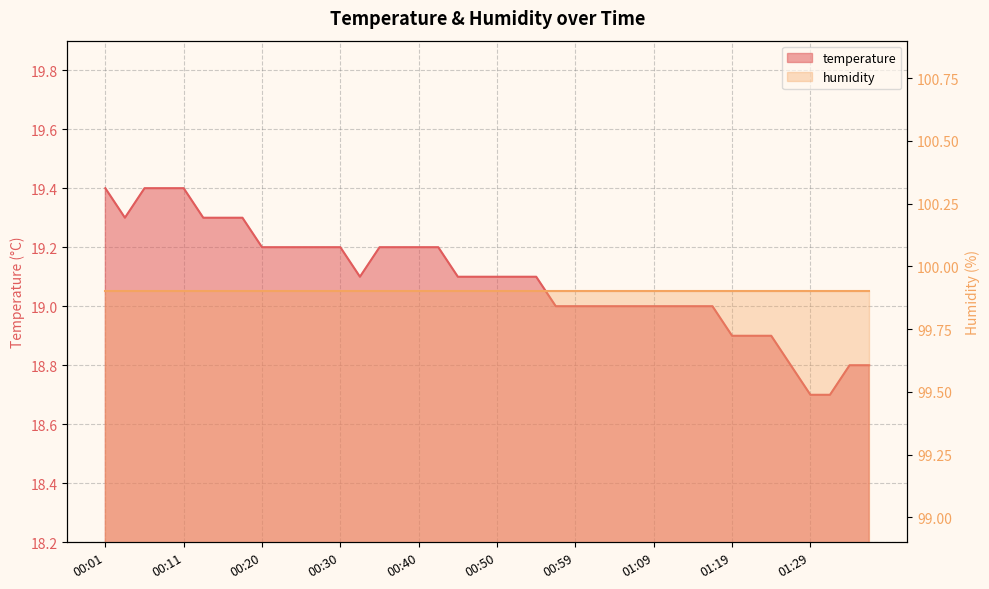

Which label corresponds to the smallest value in the chart?

01:29